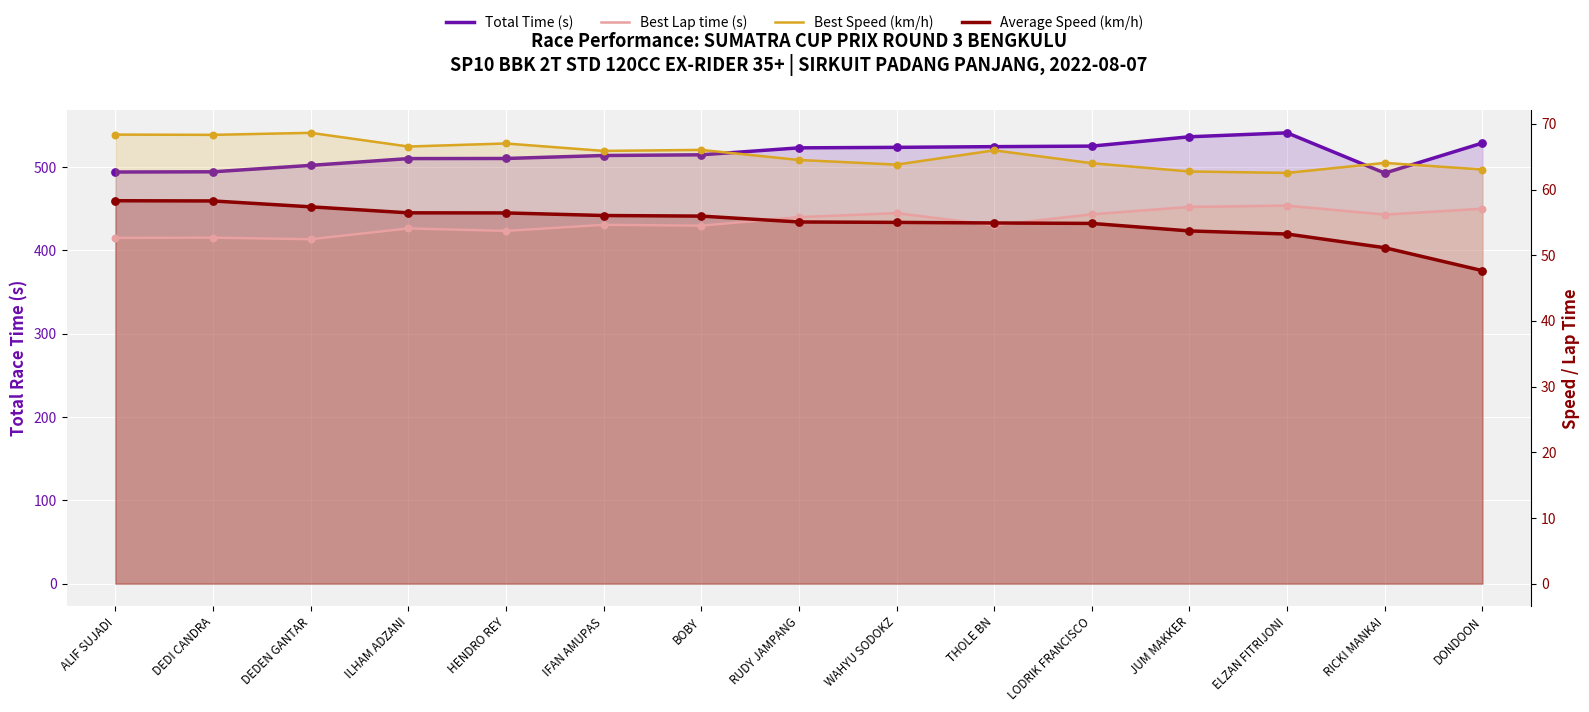

What is the total value across all series at DONDOON?

696.6